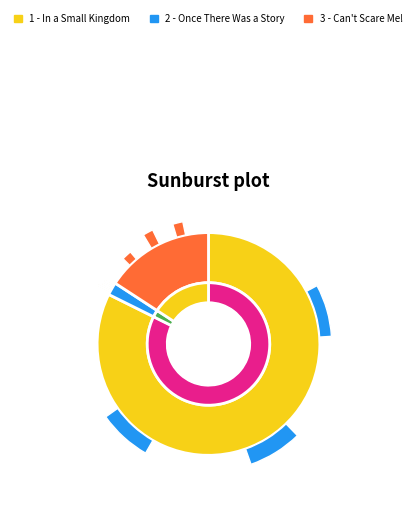

To the nearest percent, what is the difference between the largest and smallest slice percentages?

80%